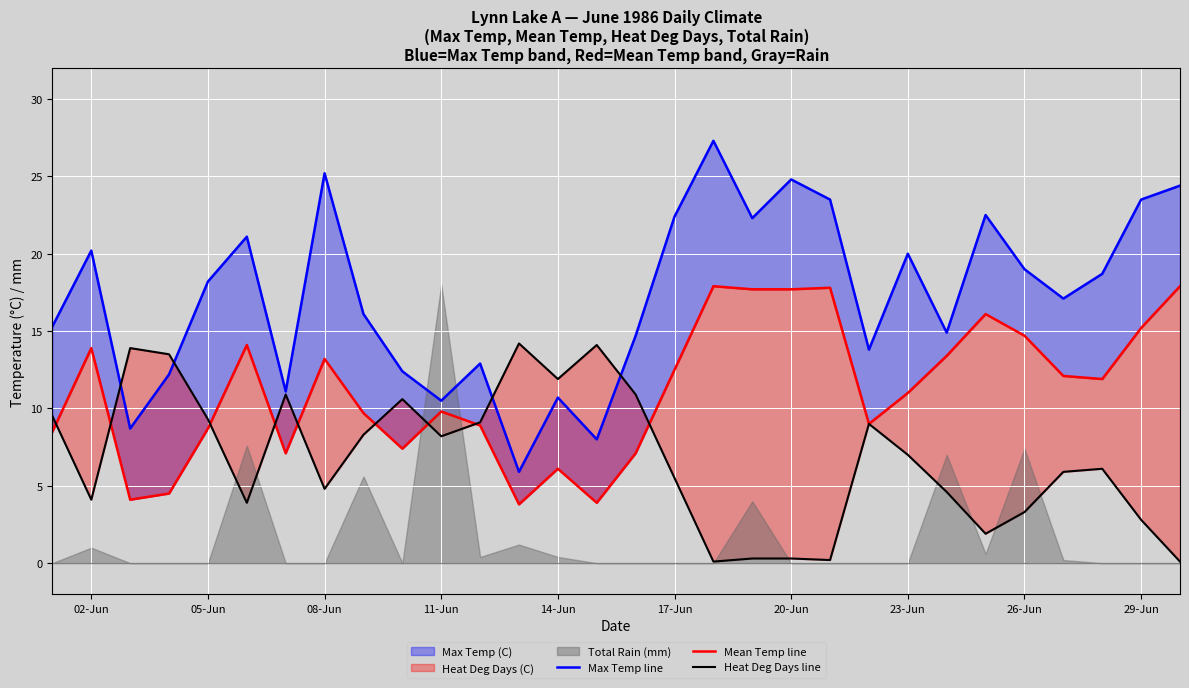

Rank the series by their average value, from lowest to highest.

Heat Deg Days line, Mean Temp line, Max Temp line